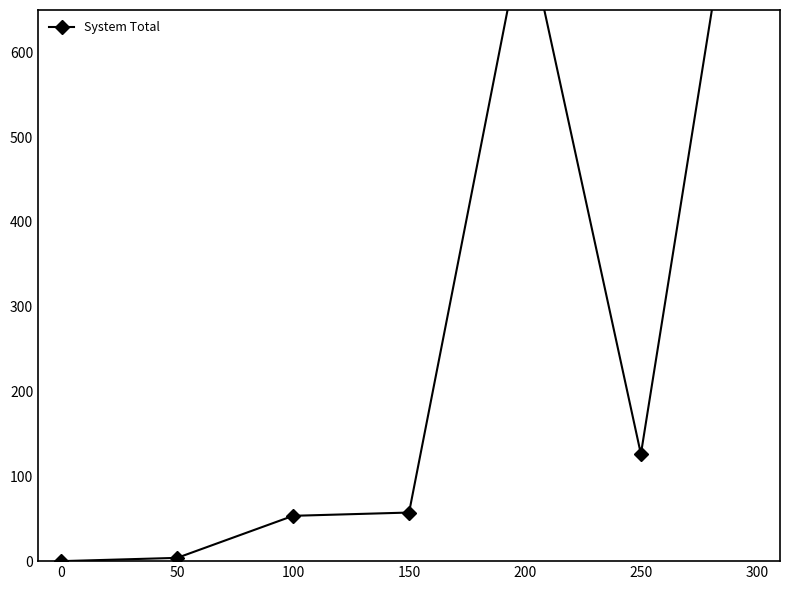

Approximately how many times larger is the value at 150 compared to 300?

0.1